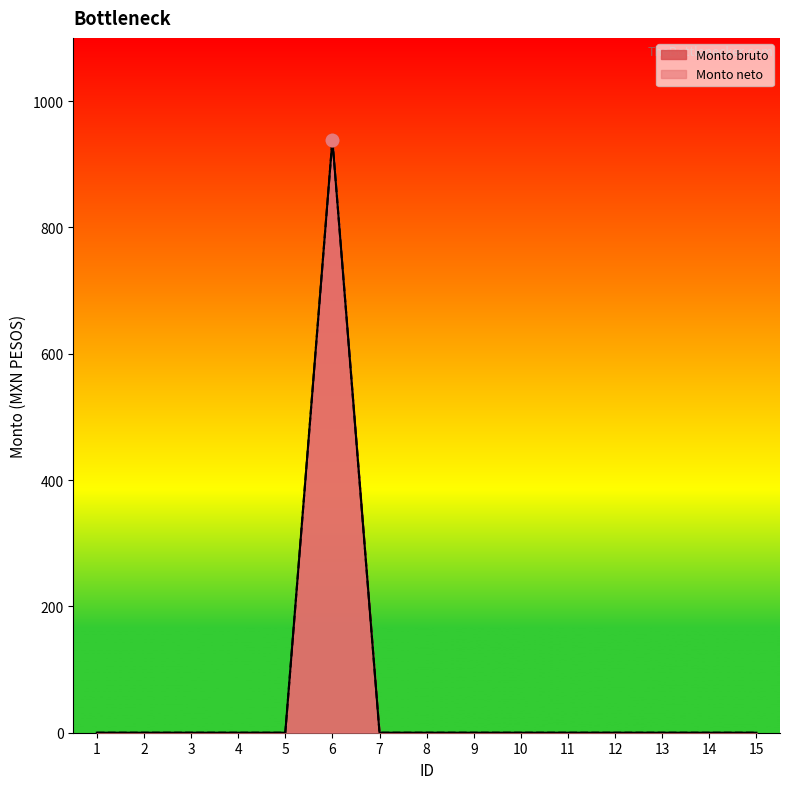

Which series contains the highest Y value?

Monto bruto